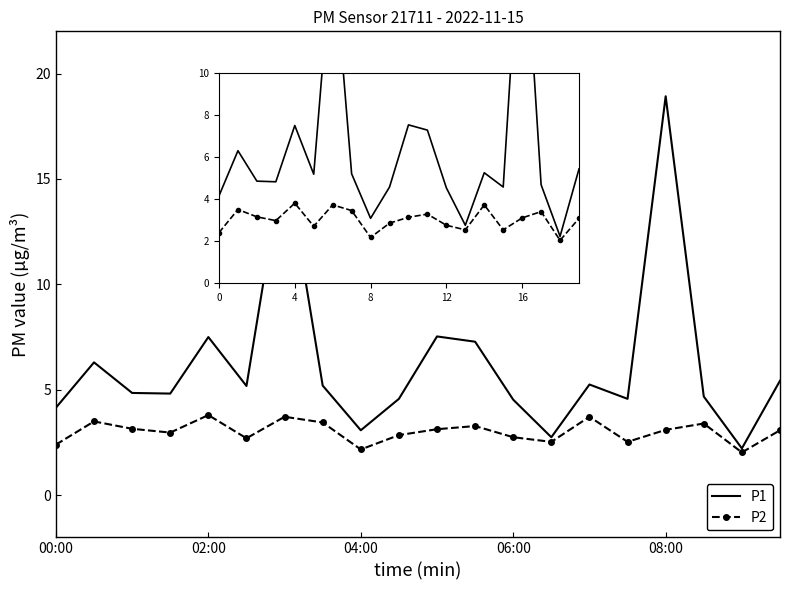

Reading left to right, list all the values displayed in this chart.

P1: 4.2	6.3	4.8	4.8	7.5	5.2	16.2	5.2	3.1	4.6	7.5	7.3	4.5	2.8	5.2	4.6	18.9	4.7	2.2	5.4
P2: 2.4	3.5	3.1	3.0	3.8	2.7	3.7	3.5	2.2	2.9	3.1	3.3	2.8	2.5	3.7	2.5	3.1	3.4	2.0	3.1